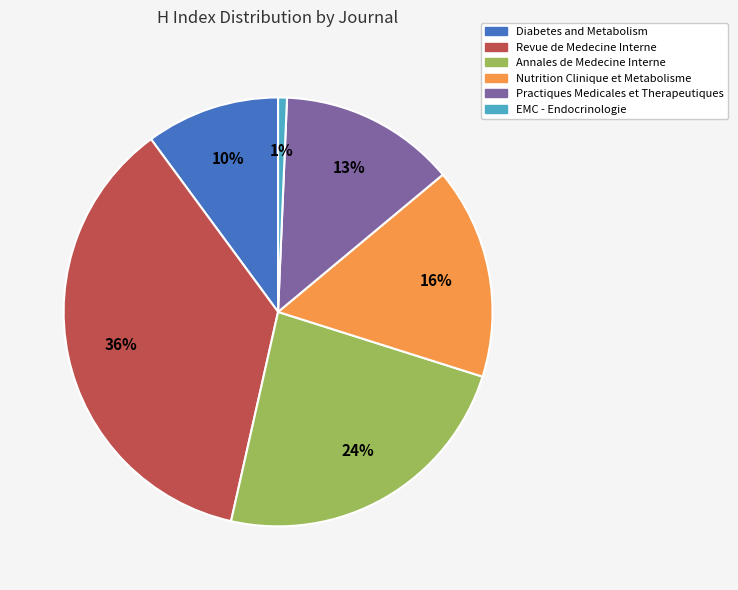

What percentage is the Annales de Medecine Interne slice, to the nearest percent?

24%